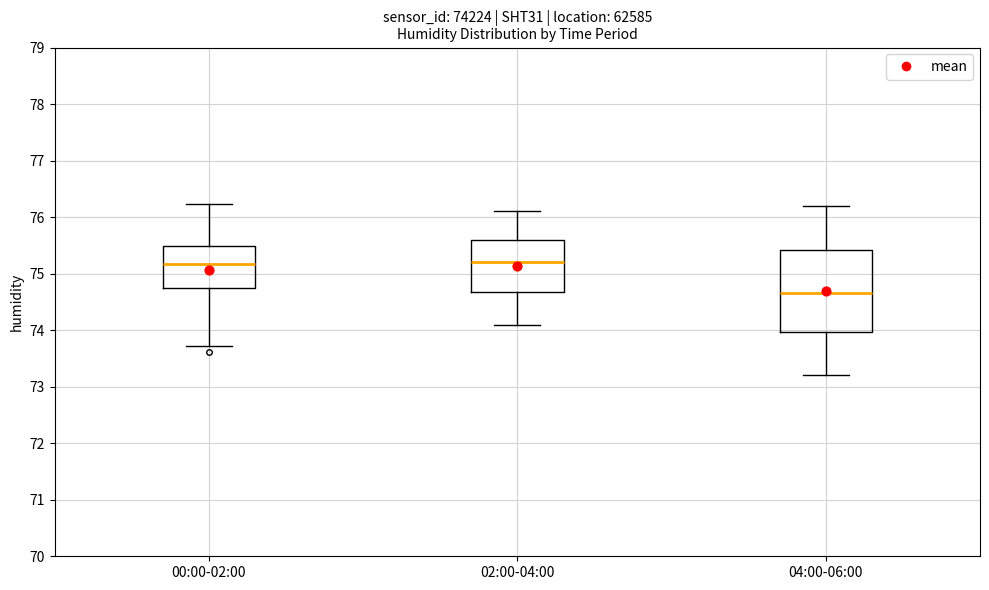

Reading left to right, read every box against the y-axis: the position of its median line, the range the box covers, and the ends of its whiskers. The values are not printed on the chart, so give them approximately, as read against the axis.

00:00-02:00: median 75.2, box 74.7 to 75.5, whiskers 73.7 to 76.2
02:00-04:00: median 75.2, box 74.7 to 75.6, whiskers 74.1 to 76.1
04:00-06:00: median 74.7, box 74.0 to 75.4, whiskers 73.2 to 76.2